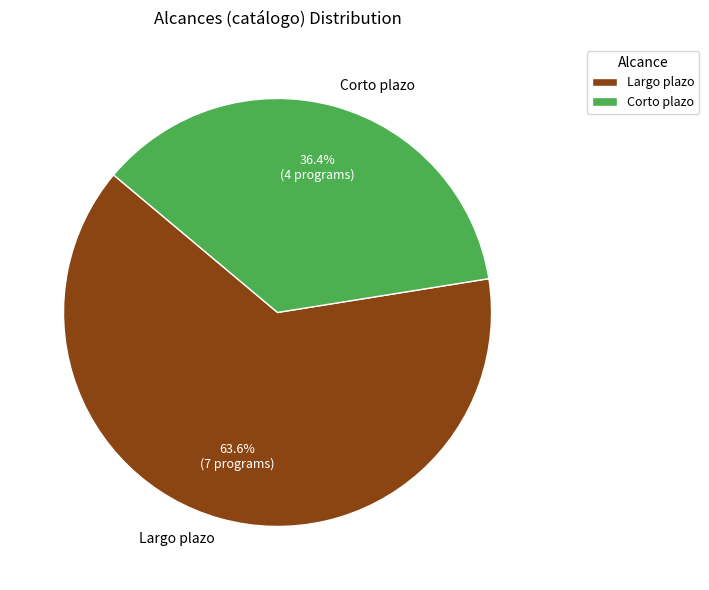

Count the number of slices in the pie.

2